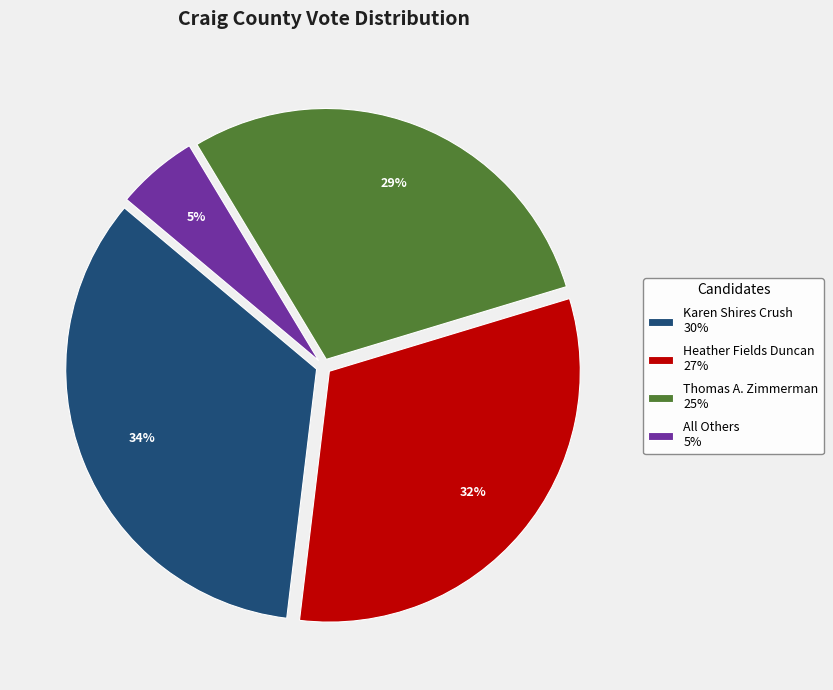

What is the smallest slice in the pie chart?

All Others